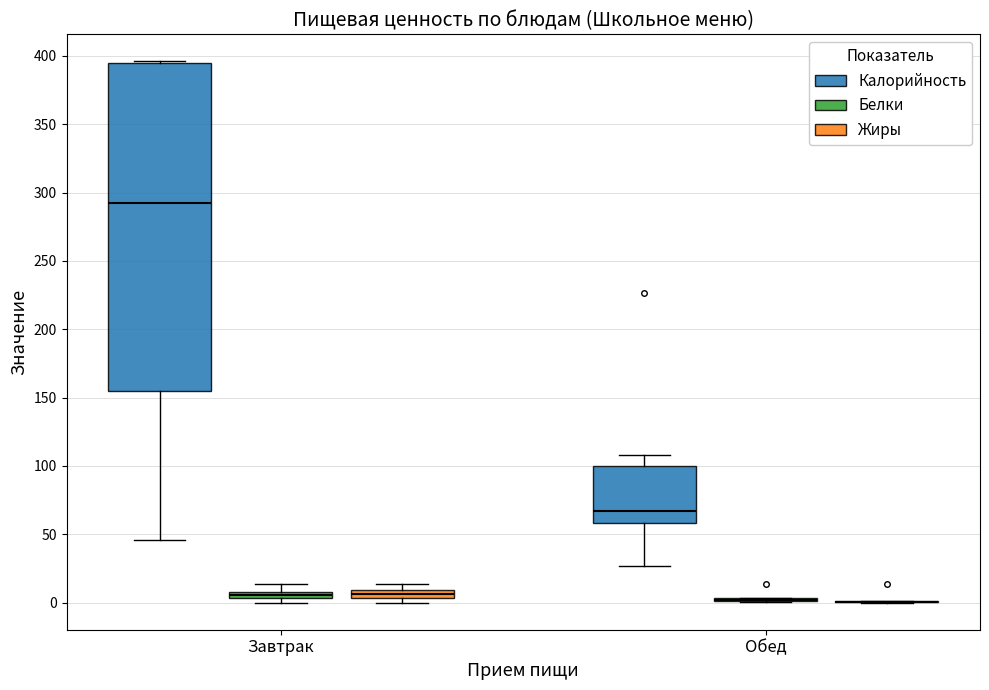

Where does the upper whisker of the box for Завтрак (Белки) end on the y-axis? The values are not printed on the chart, so give them approximately, as read against the axis.

15